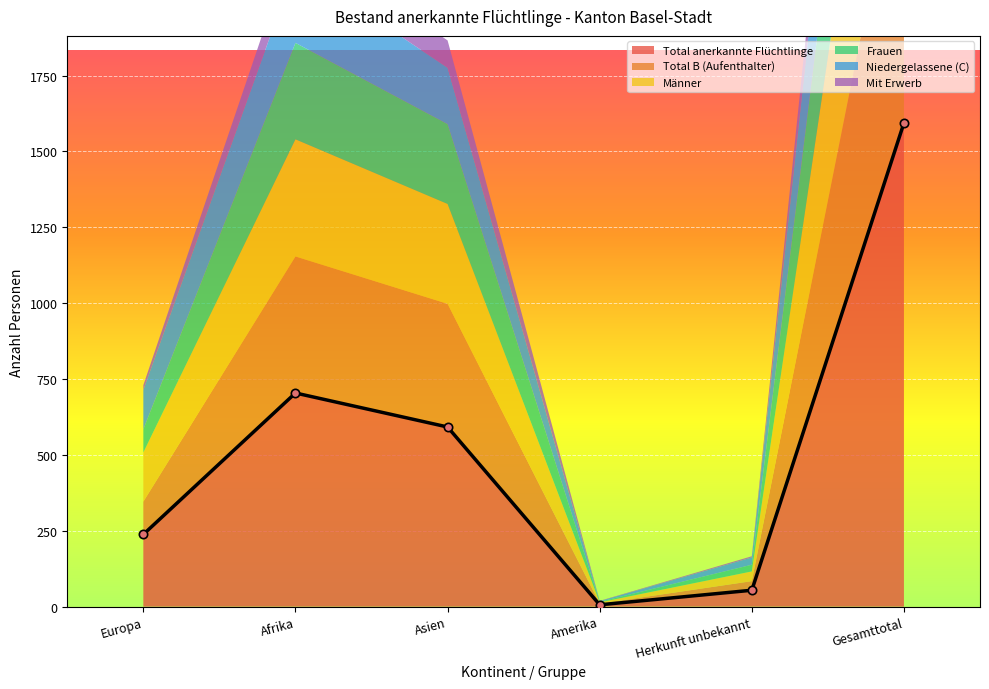

True or false: Total anerkannte Flüchtlinge has a value of 592 at Asien.

True